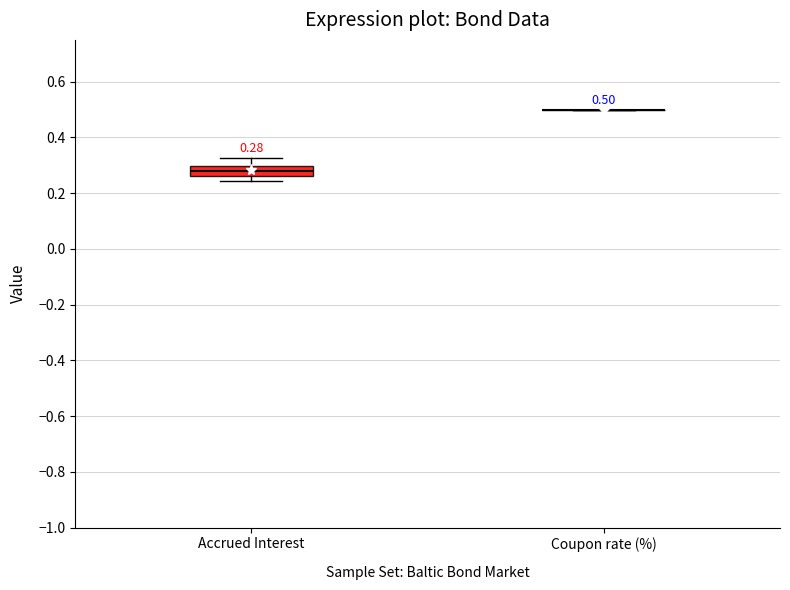

Which box is the tallest, from its lower edge to its upper edge?

Accrued Interest